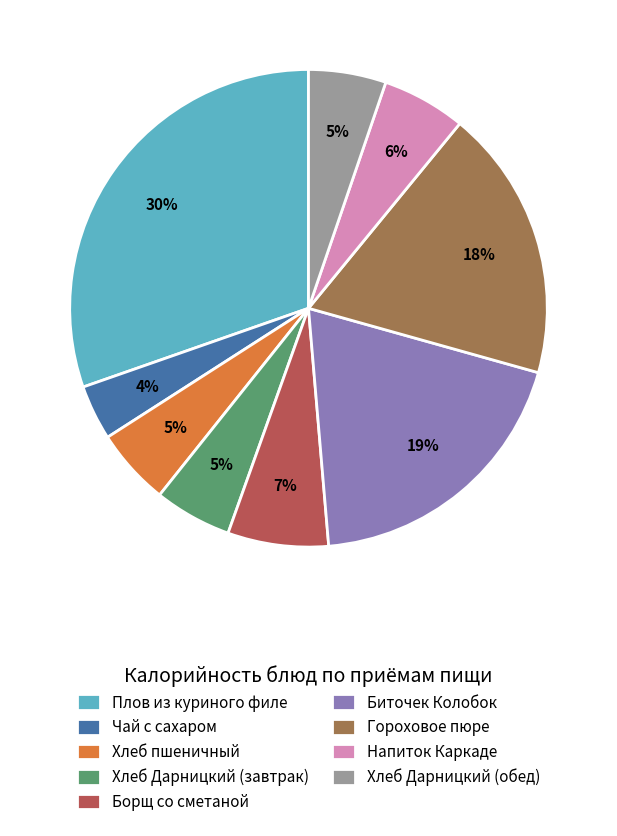

The Хлеб пшеничный slice represents 5% of the pie. True or false?

True